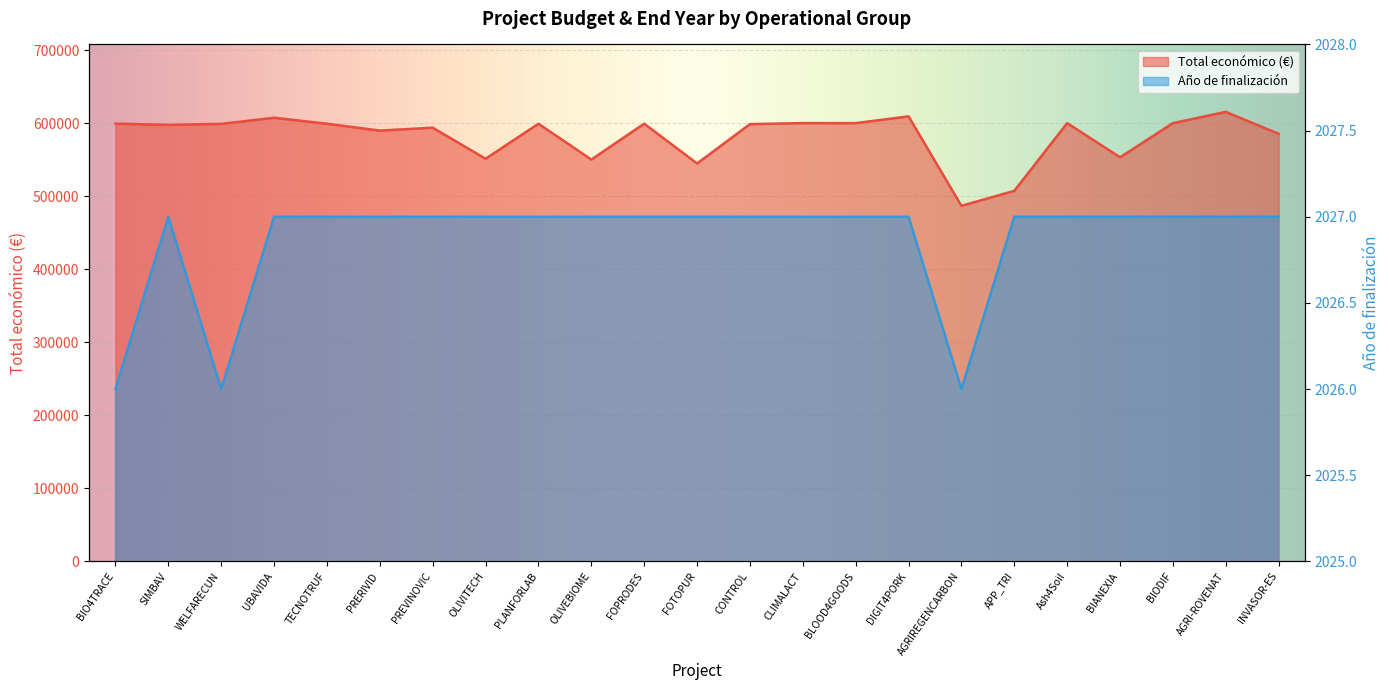

Reading right to left, list all the values displayed in this chart.

Total económico: INVASOR-ES=585346	AGRI-ROVENAT=615375	BIODIF=599927	BIANEXIA=553196	Ash4Soil=600000	APP_TRI=507255	AGRIREGENCARBON=486756	DIGIT4PORK=609206	BLOOD4GOODS=599960	CLIMALACT=600000	CONTROL=598597	FOTOPUR=544746	FOPRODES=599211	OLIVEBIOME=550111	PLANFORLAB=599134	OLIVITECH=551196	PREVINOVIC=593715	PRERIVID=589731	TECNOTRUF=599131	UBAVIDA=607342	WELFARECUN=598909	SIMBAV=597651	BIO4TRACE=599262
Año de finalización: INVASOR-ES=2027	AGRI-ROVENAT=2027	BIODIF=2027	BIANEXIA=2027	Ash4Soil=2027	APP_TRI=2027	AGRIREGENCARBON=2026	DIGIT4PORK=2027	BLOOD4GOODS=2027	CLIMALACT=2027	CONTROL=2027	FOTOPUR=2027	FOPRODES=2027	OLIVEBIOME=2027	PLANFORLAB=2027	OLIVITECH=2027	PREVINOVIC=2027	PRERIVID=2027	TECNOTRUF=2027	UBAVIDA=2027	WELFARECUN=2026	SIMBAV=2027	BIO4TRACE=2026